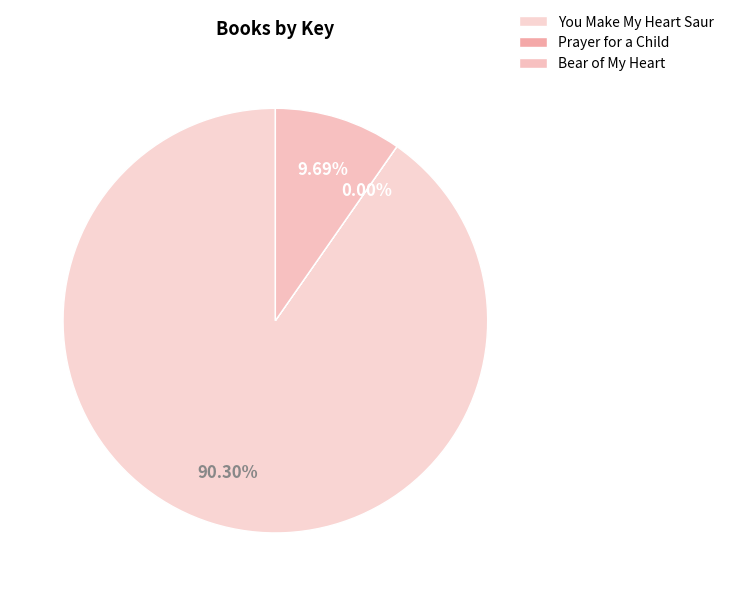

To the nearest percent, what is the difference between the Prayer for a Child and Bear of My Heart slice percentages?

10%